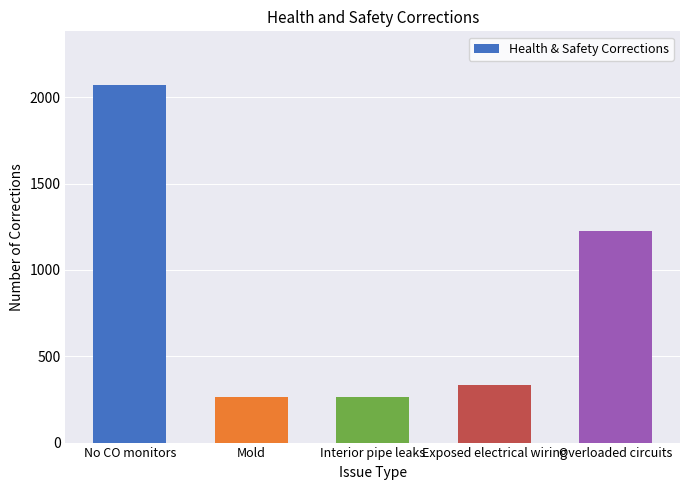

Are the bars horizontal?

No